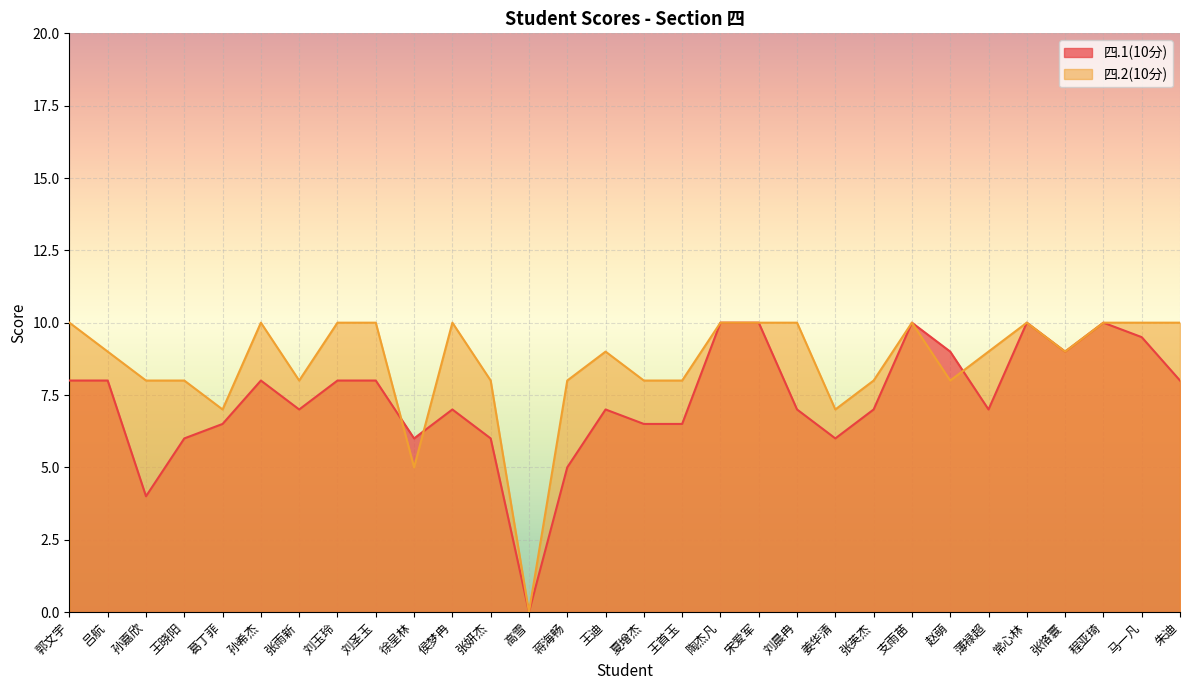

Which series has the widest spread of values?

四.1(10分)